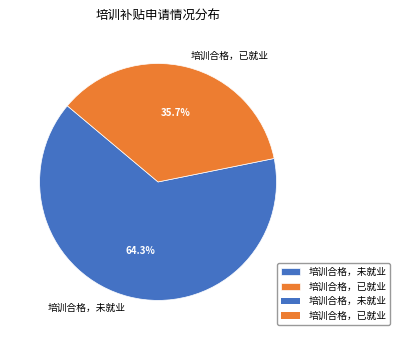

Which has a higher value, 培训合格，已就业 or 培训合格，未就业?

培训合格，未就业